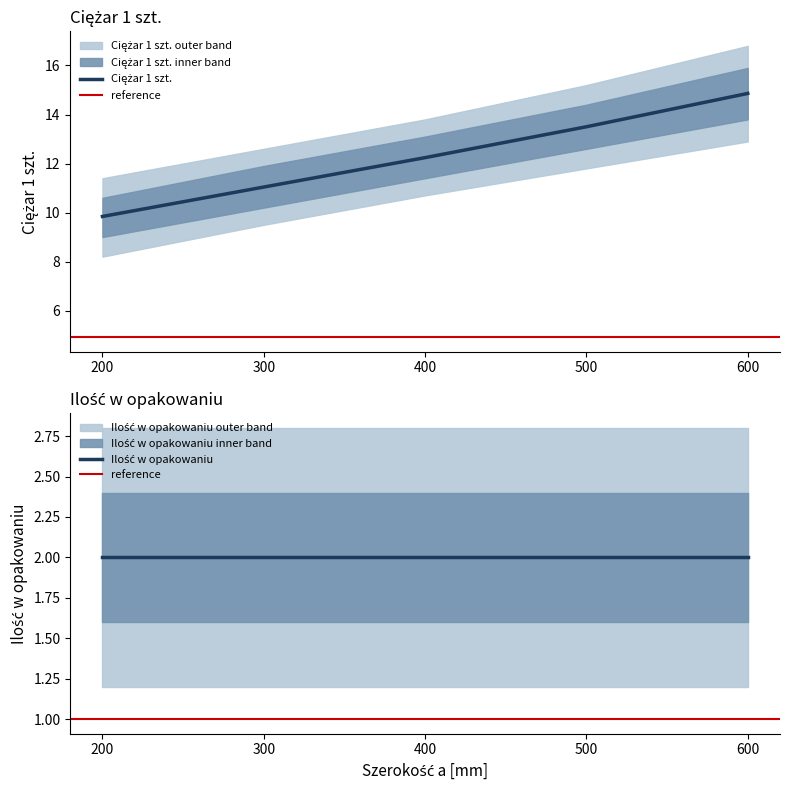

What is the value of the 5th point from the left?

14.9